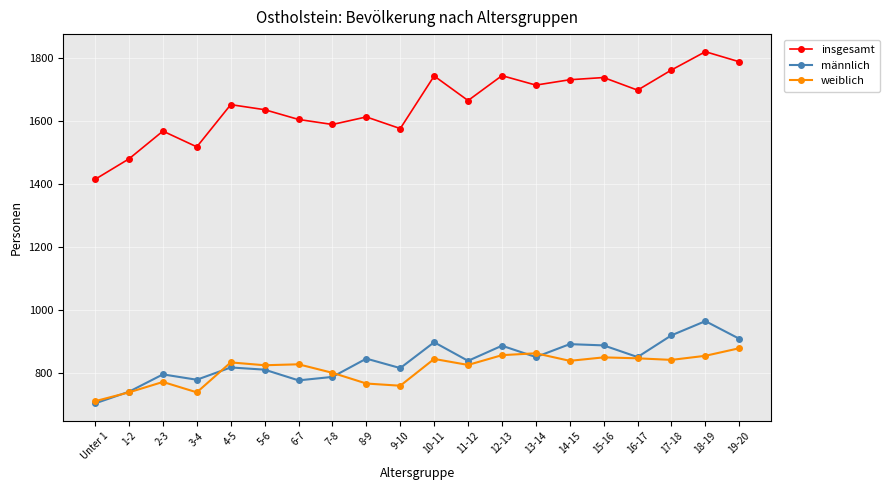

What is the difference between the maximum and second lowest values in the weiblich series?

140